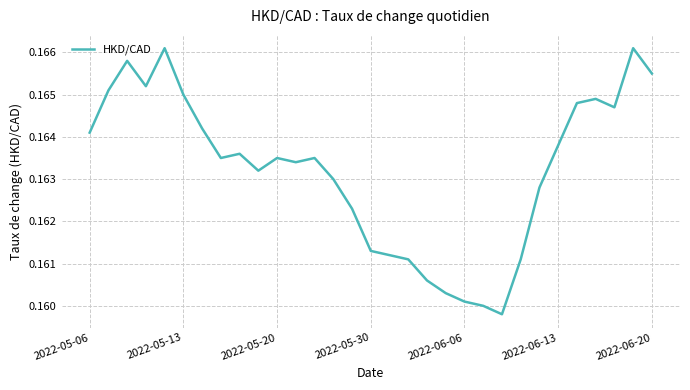

How many interior local valleys (lower than both neighbors) does the data have?

6